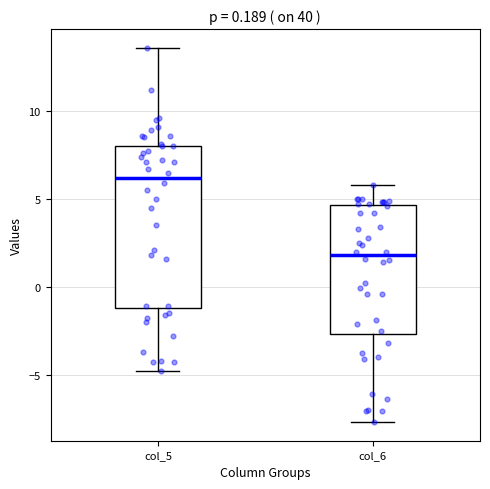

Comparing the boxes themselves (not the whiskers), which one is the tallest?

col_5